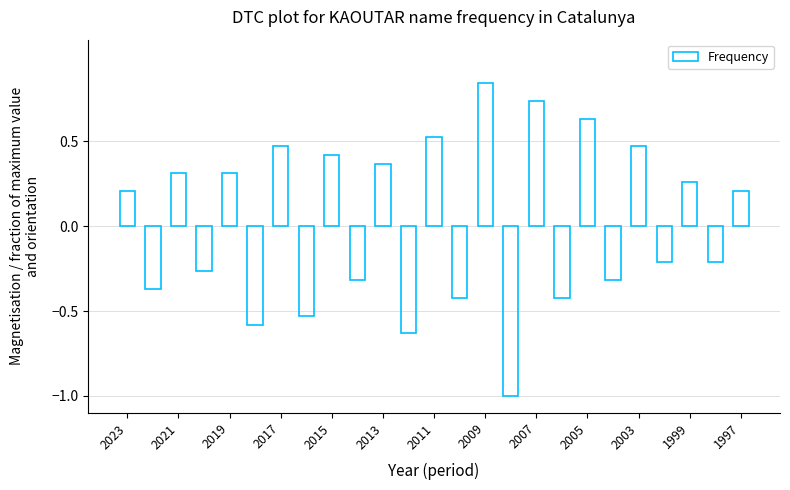

What is the difference between the maximum and minimum values?

1.8